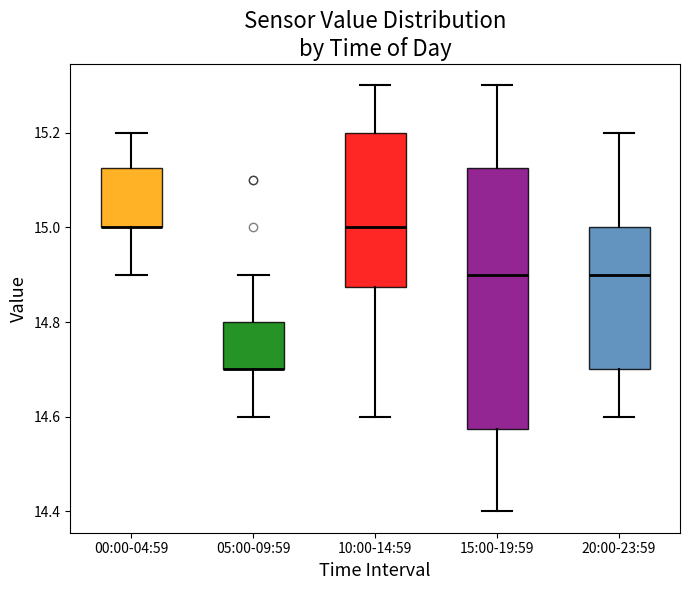

Comparing the boxes themselves (not the whiskers), which one is the tallest?

15:00-19:59